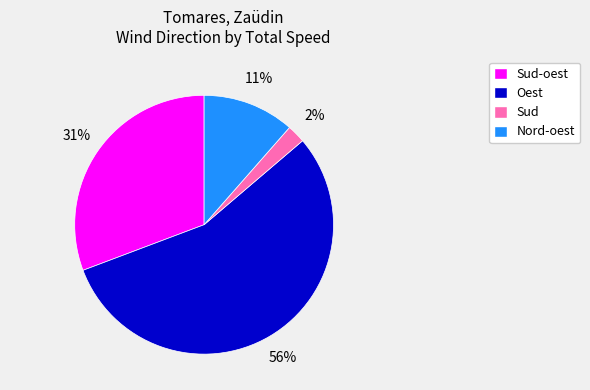

Does Oest represent more than half of the total?

Yes